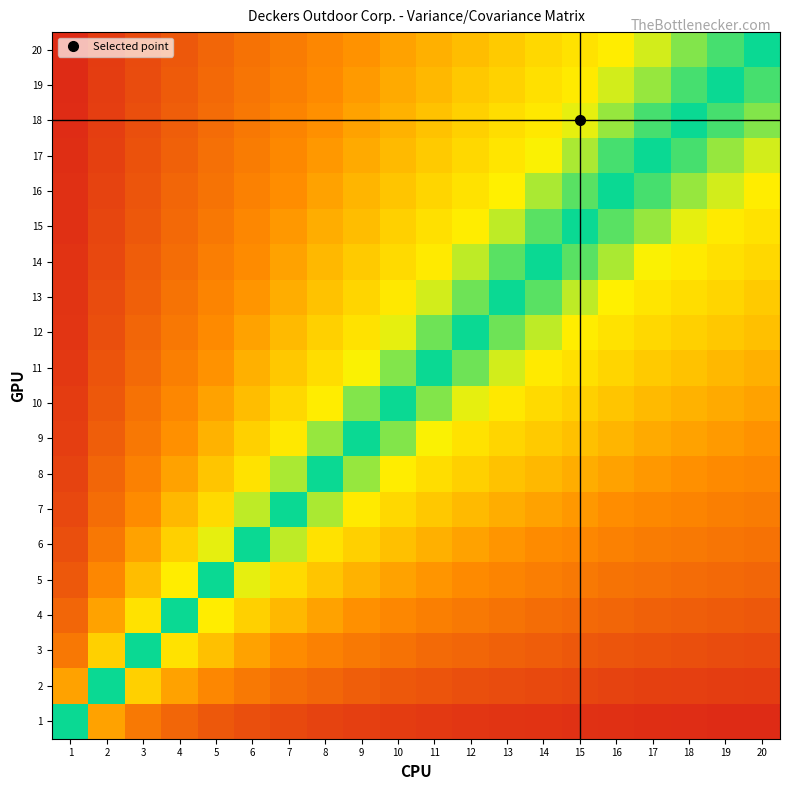

Reading left to right, list all the values displayed in this chart.

1: 1=0.5	2=0.3	3=0.2	4=0.2	5=0.2	6=0.1	7=0.1	8=0.1	9=0.1	10=0.1	11=0.1	12=0.1	13=0.1	14=0.1	15=0.1	16=0.1	17=0.1	18=0.1	19=0.1	20=0.0
2: 1=0.7	2=0.5	3=0.4	4=0.3	5=0.3	6=0.2	7=0.2	8=0.2	9=0.2	10=0.2	11=0.2	12=0.1	13=0.1	14=0.1	15=0.1	16=0.1	17=0.1	18=0.1	19=0.1	20=0.1
3: 1=0.8	2=0.6	3=0.5	4=0.4	5=0.4	6=0.3	7=0.3	8=0.3	9=0.2	10=0.2	11=0.2	12=0.2	13=0.2	14=0.2	15=0.2	16=0.2	17=0.1	18=0.1	19=0.1	20=0.1
4: 1=0.8	2=0.7	3=0.6	4=0.5	5=0.4	6=0.4	7=0.4	8=0.3	9=0.3	10=0.3	11=0.3	12=0.2	13=0.2	14=0.2	15=0.2	16=0.2	17=0.2	18=0.2	19=0.2	20=0.2
5: 1=0.8	2=0.7	3=0.6	4=0.6	5=0.5	6=0.5	7=0.4	8=0.4	9=0.4	10=0.3	11=0.3	12=0.3	13=0.3	14=0.3	15=0.2	16=0.2	17=0.2	18=0.2	19=0.2	20=0.2
6: 1=0.9	2=0.8	3=0.7	4=0.6	5=0.5	6=0.5	7=0.5	8=0.4	9=0.4	10=0.4	11=0.4	12=0.3	13=0.3	14=0.3	15=0.3	16=0.3	17=0.3	18=0.2	19=0.2	20=0.2
7: 1=0.9	2=0.8	3=0.7	4=0.6	5=0.6	6=0.5	7=0.5	8=0.5	9=0.4	10=0.4	11=0.4	12=0.4	13=0.3	14=0.3	15=0.3	16=0.3	17=0.3	18=0.3	19=0.3	20=0.3
8: 1=0.9	2=0.8	3=0.7	4=0.7	5=0.6	6=0.6	7=0.5	8=0.5	9=0.5	10=0.4	11=0.4	12=0.4	13=0.4	14=0.4	15=0.3	16=0.3	17=0.3	18=0.3	19=0.3	20=0.3
9: 1=0.9	2=0.8	3=0.8	4=0.7	5=0.6	6=0.6	7=0.6	8=0.5	9=0.5	10=0.5	11=0.5	12=0.4	13=0.4	14=0.4	15=0.4	16=0.4	17=0.3	18=0.3	19=0.3	20=0.3
10: 1=0.9	2=0.8	3=0.8	4=0.7	5=0.7	6=0.6	7=0.6	8=0.6	9=0.5	10=0.5	11=0.5	12=0.5	13=0.4	14=0.4	15=0.4	16=0.4	17=0.4	18=0.4	19=0.3	20=0.3
11: 1=0.9	2=0.8	3=0.8	4=0.7	5=0.7	6=0.6	7=0.6	8=0.6	9=0.6	10=0.5	11=0.5	12=0.5	13=0.5	14=0.4	15=0.4	16=0.4	17=0.4	18=0.4	19=0.4	20=0.4
12: 1=0.9	2=0.9	3=0.8	4=0.8	5=0.7	6=0.7	7=0.6	8=0.6	9=0.6	10=0.5	11=0.5	12=0.5	13=0.5	14=0.5	15=0.4	16=0.4	17=0.4	18=0.4	19=0.4	20=0.4
13: 1=0.9	2=0.9	3=0.8	4=0.8	5=0.7	6=0.7	7=0.7	8=0.6	9=0.6	10=0.6	11=0.5	12=0.5	13=0.5	14=0.5	15=0.5	16=0.4	17=0.4	18=0.4	19=0.4	20=0.4
14: 1=0.9	2=0.9	3=0.8	4=0.8	5=0.7	6=0.7	7=0.7	8=0.6	9=0.6	10=0.6	11=0.6	12=0.5	13=0.5	14=0.5	15=0.5	16=0.5	17=0.5	18=0.4	19=0.4	20=0.4
15: 1=0.9	2=0.9	3=0.8	4=0.8	5=0.8	6=0.7	7=0.7	8=0.7	9=0.6	10=0.6	11=0.6	12=0.6	13=0.5	14=0.5	15=0.5	16=0.5	17=0.5	18=0.5	19=0.4	20=0.4
16: 1=0.9	2=0.9	3=0.8	4=0.8	5=0.8	6=0.7	7=0.7	8=0.7	9=0.6	10=0.6	11=0.6	12=0.6	13=0.6	14=0.5	15=0.5	16=0.5	17=0.5	18=0.5	19=0.5	20=0.4
17: 1=0.9	2=0.9	3=0.8	4=0.8	5=0.8	6=0.7	7=0.7	8=0.7	9=0.7	10=0.6	11=0.6	12=0.6	13=0.6	14=0.5	15=0.5	16=0.5	17=0.5	18=0.5	19=0.5	20=0.5
18: 1=0.9	2=0.9	3=0.9	4=0.8	5=0.8	6=0.8	7=0.7	8=0.7	9=0.7	10=0.6	11=0.6	12=0.6	13=0.6	14=0.6	15=0.5	16=0.5	17=0.5	18=0.5	19=0.5	20=0.5
19: 1=0.9	2=0.9	3=0.9	4=0.8	5=0.8	6=0.8	7=0.7	8=0.7	9=0.7	10=0.7	11=0.6	12=0.6	13=0.6	14=0.6	15=0.6	16=0.5	17=0.5	18=0.5	19=0.5	20=0.5
20: 1=1.0	2=0.9	3=0.9	4=0.8	5=0.8	6=0.8	7=0.7	8=0.7	9=0.7	10=0.7	11=0.6	12=0.6	13=0.6	14=0.6	15=0.6	16=0.6	17=0.5	18=0.5	19=0.5	20=0.5